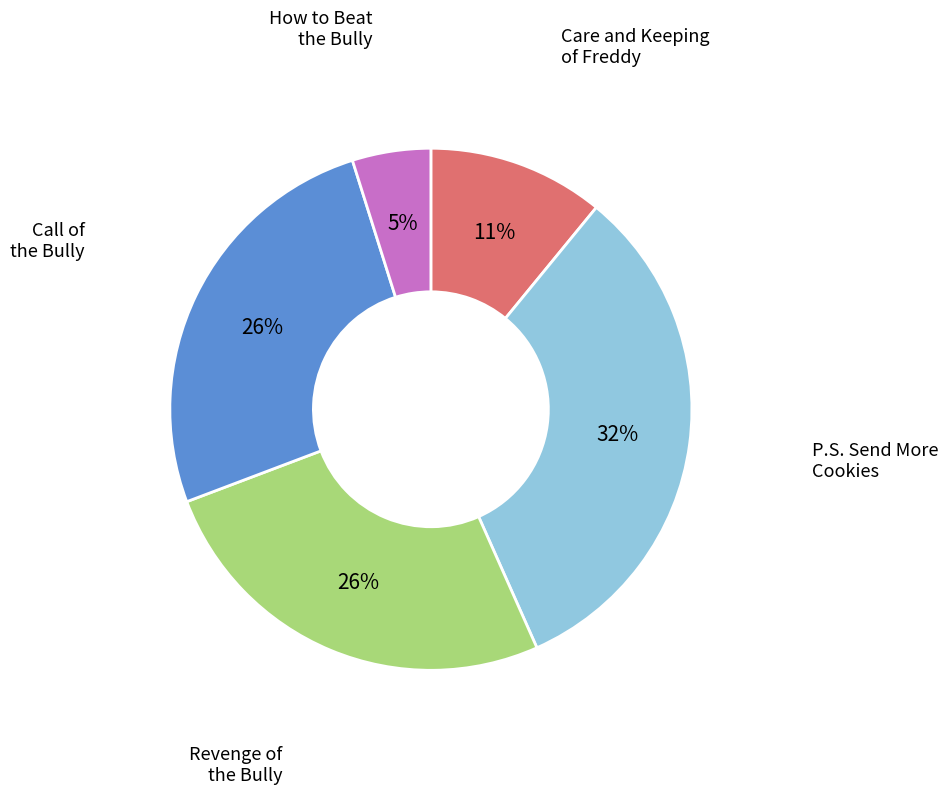

To the nearest percent, what is the difference between the Care and Keeping of Freddy and Call of the Bully slice percentages?

15%